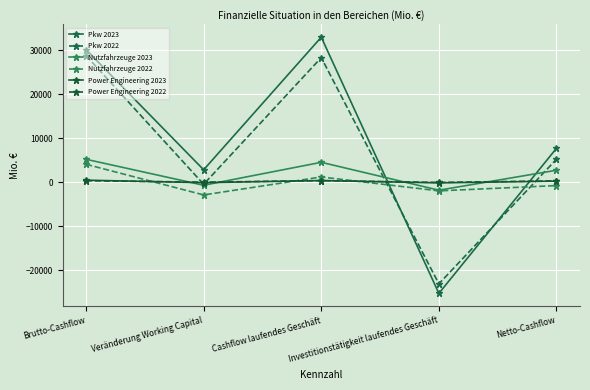

What are all the series names shown in the legend?

Pkw 2023, Pkw 2022, Nutzfahrzeuge 2023, Nutzfahrzeuge 2022, Power Engineering 2023, Power Engineering 2022